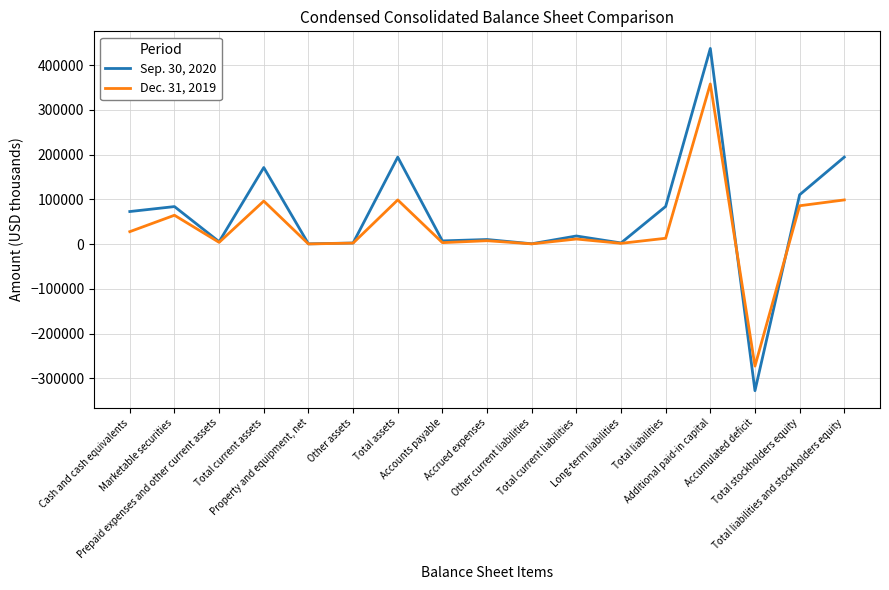

Which series has the widest spread of values?

Sep. 30, 2020